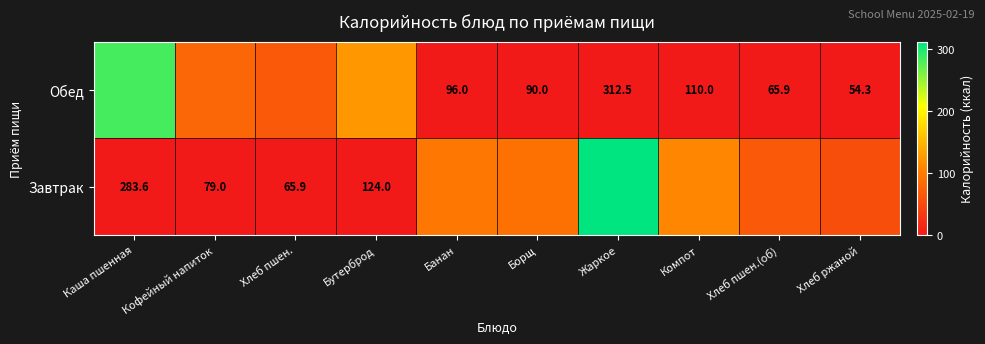

At which category is the sum across all series the highest?

Жаркое